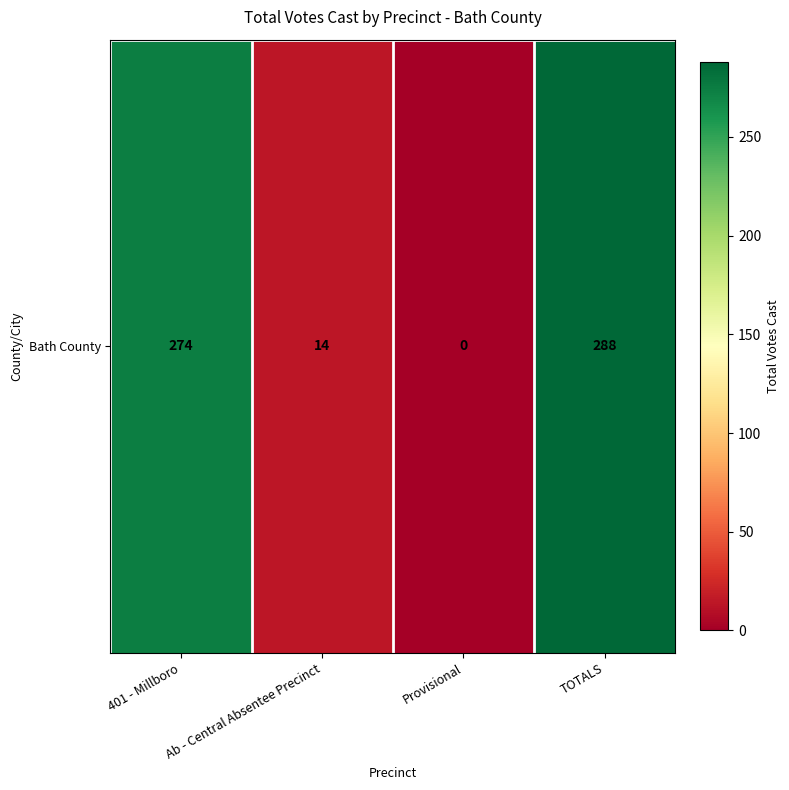

The chart shows a value of 274 at 401 - Millboro. True or false?

True